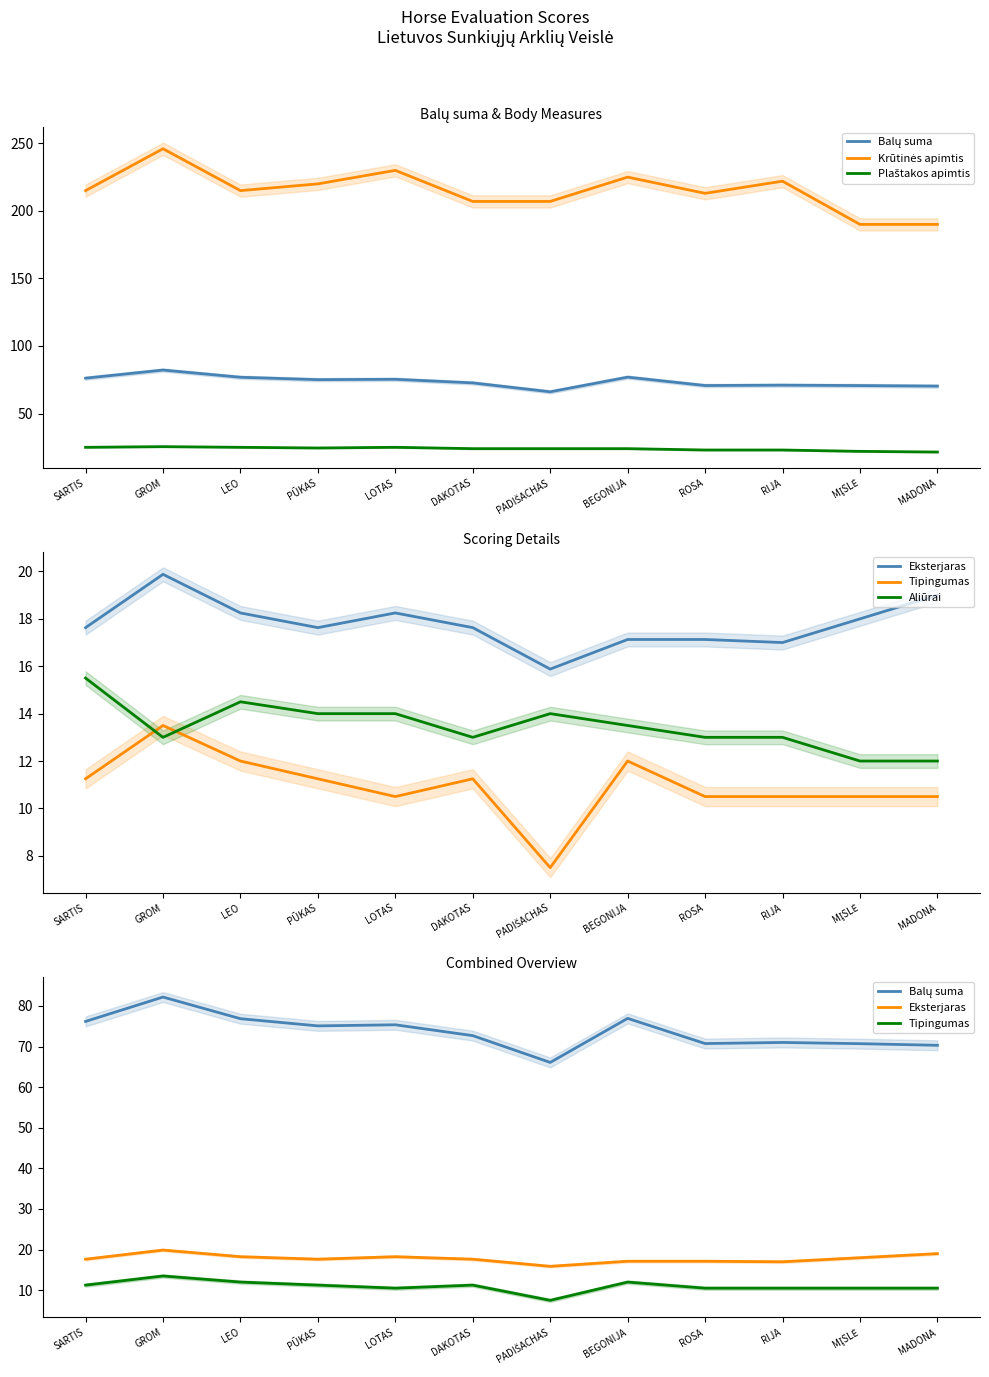

Reading left to right, what are all the values shown in this chart?

Balų suma: 76.2	82.2	76.8	75.1	75.3	72.7	66.1	76.9	70.7	71.0	70.7	70.3
Krūtinės apimtis: 215.0	246.0	215.0	220.0	230.0	207.0	207.0	225.0	213.0	222.0	190.0	190.0
Plaštakos apimtis: 25.0	25.5	25.0	24.5	25.0	24.0	24.0	24.0	23.0	23.0	22.0	21.5
Eksterjaras: 17.6	19.9	18.2	17.6	18.2	17.6	15.9	17.1	17.1	17.0	18.0	19.0
Tipingumas: 11.2	13.5	12.0	11.2	10.5	11.2	7.5	12.0	10.5	10.5	10.5	10.5
Aliūrai: 15.5	13.0	14.5	14.0	14.0	13.0	14.0	13.5	13.0	13.0	12.0	12.0